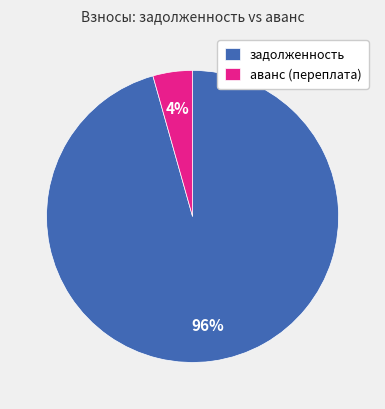

Is the sum of аванс (переплата) and задолженность greater than half?

Yes